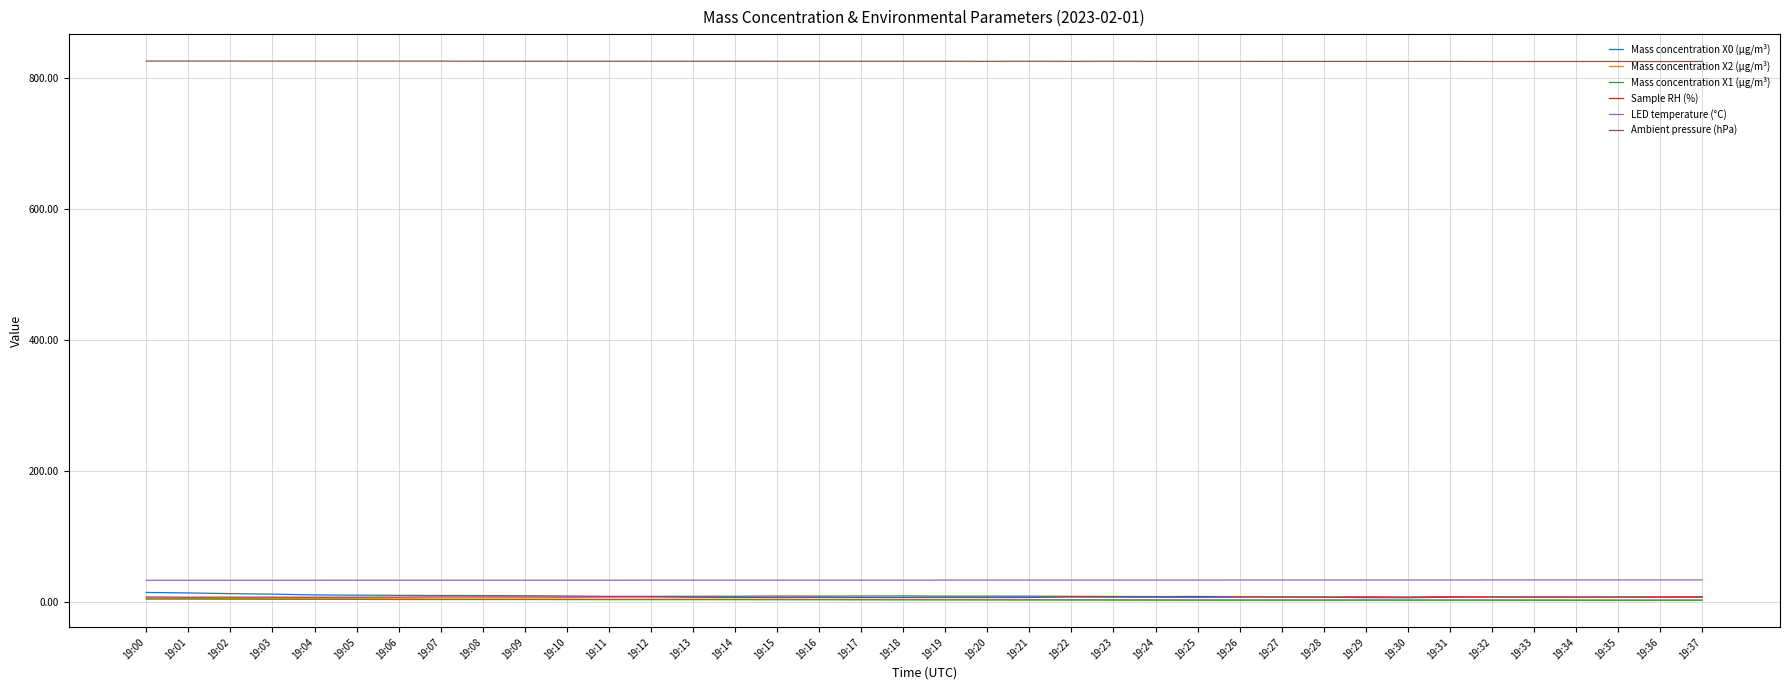

The Mass concentration X0 (μg/m³) series shows 9.2 at 19:19. True or false?

True